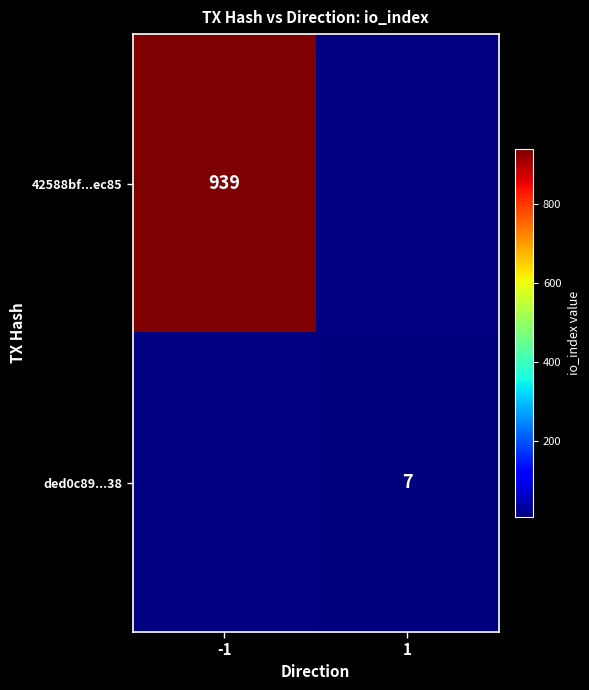

Between 1 and -1, which is larger?

-1